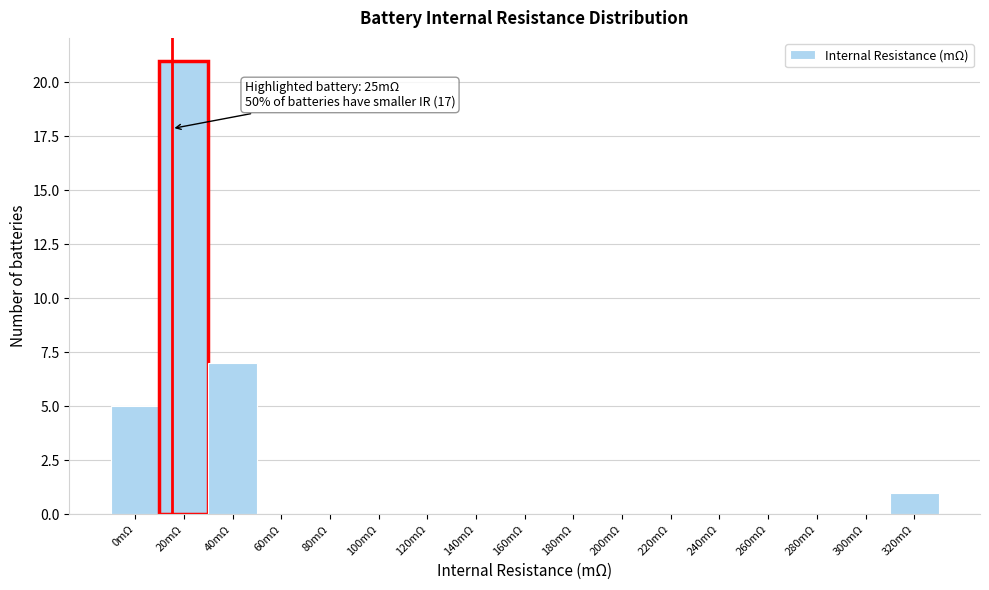

Reading left to right, what are all the values shown in this chart?

0mΩ=5	20mΩ=21	40mΩ=7	60mΩ=0	80mΩ=0	100mΩ=0	120mΩ=0	140mΩ=0	160mΩ=0	180mΩ=0	200mΩ=0	220mΩ=0	240mΩ=0	260mΩ=0	280mΩ=0	300mΩ=0	320mΩ=1